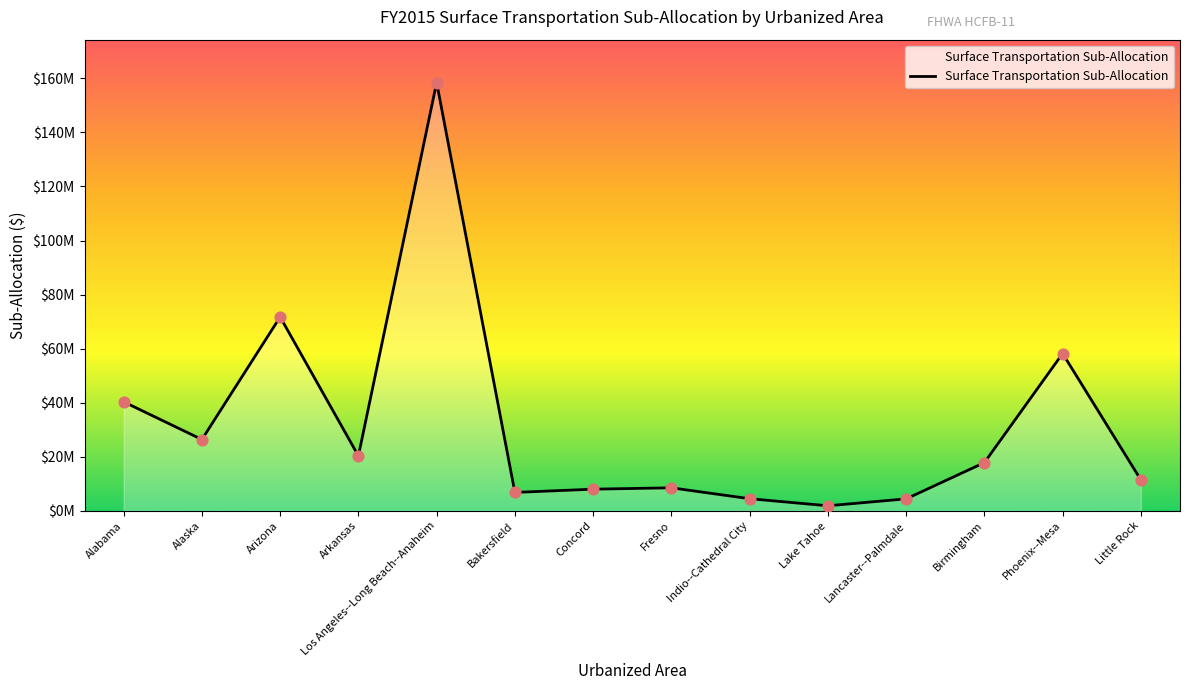

What is the change in value from Arkansas to Lake Tahoe?

-18457809